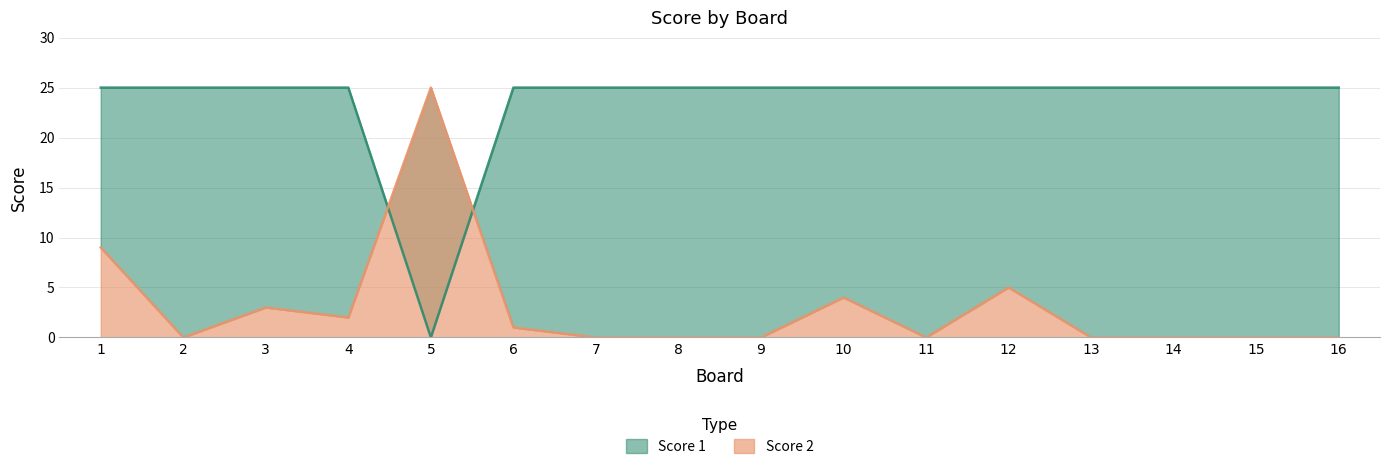

How many intersections are there between Score 1 and Score 2?

2